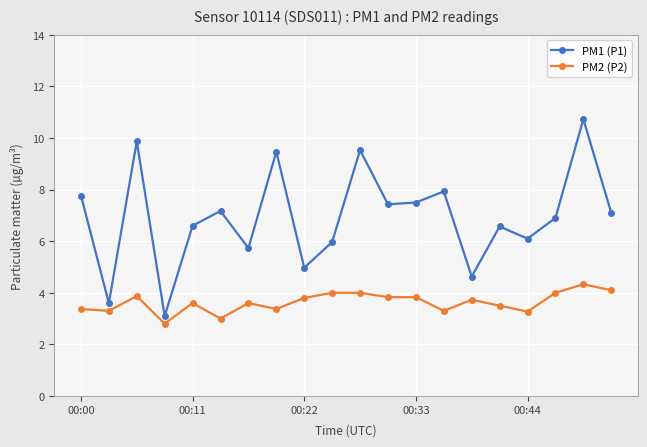

What is the maximum value shown in the chart?

10.7